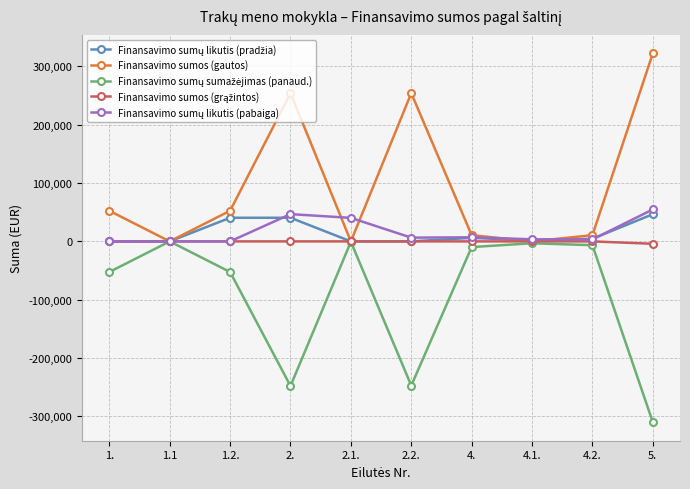

At how many categories does at least one series exceed 95117?

3